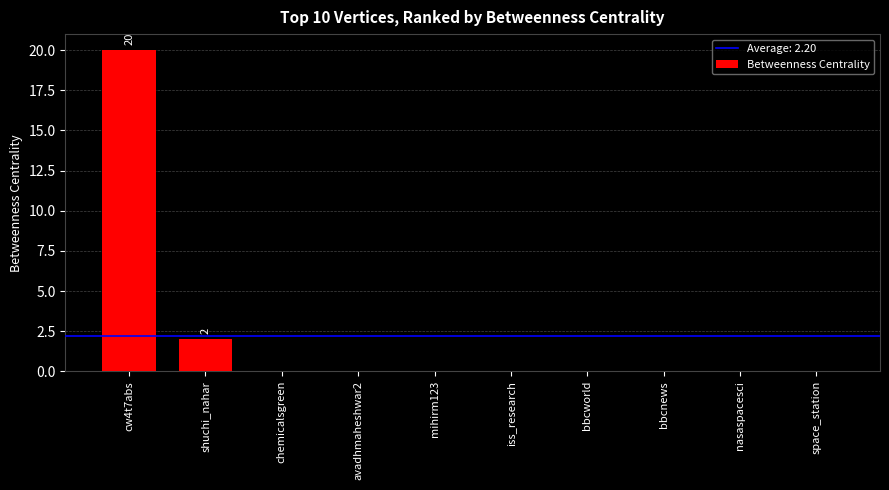

Is it true that the value at chemicalsgreen is 0?

True